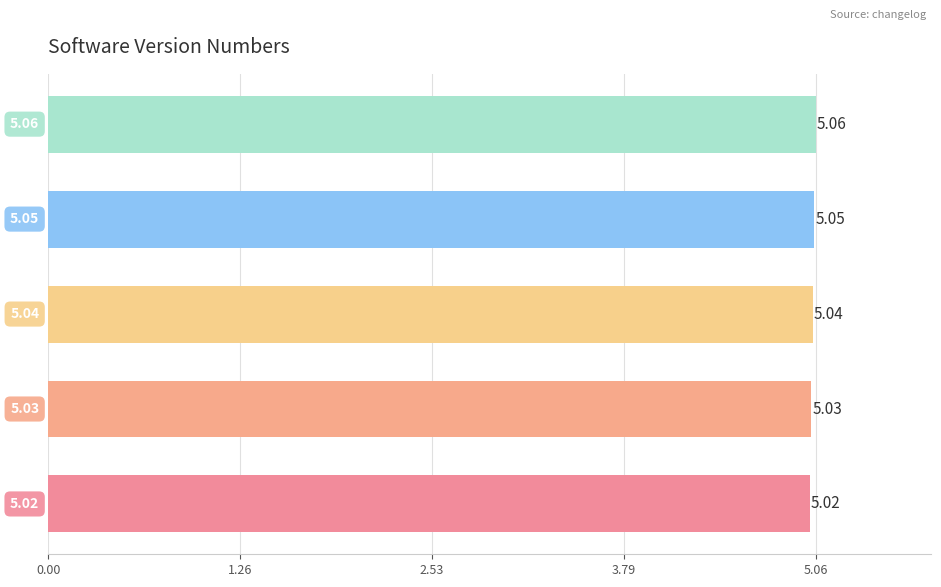

What is the sum of all values?

25.2